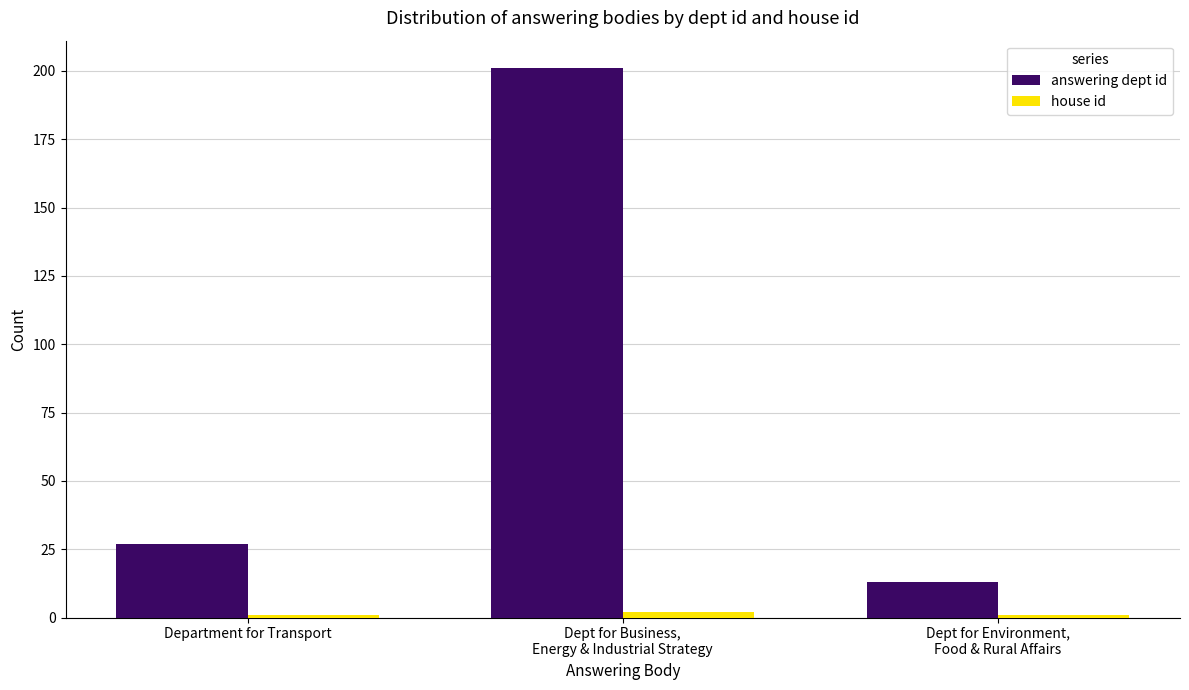

What position from the left is Department for Transport?

1